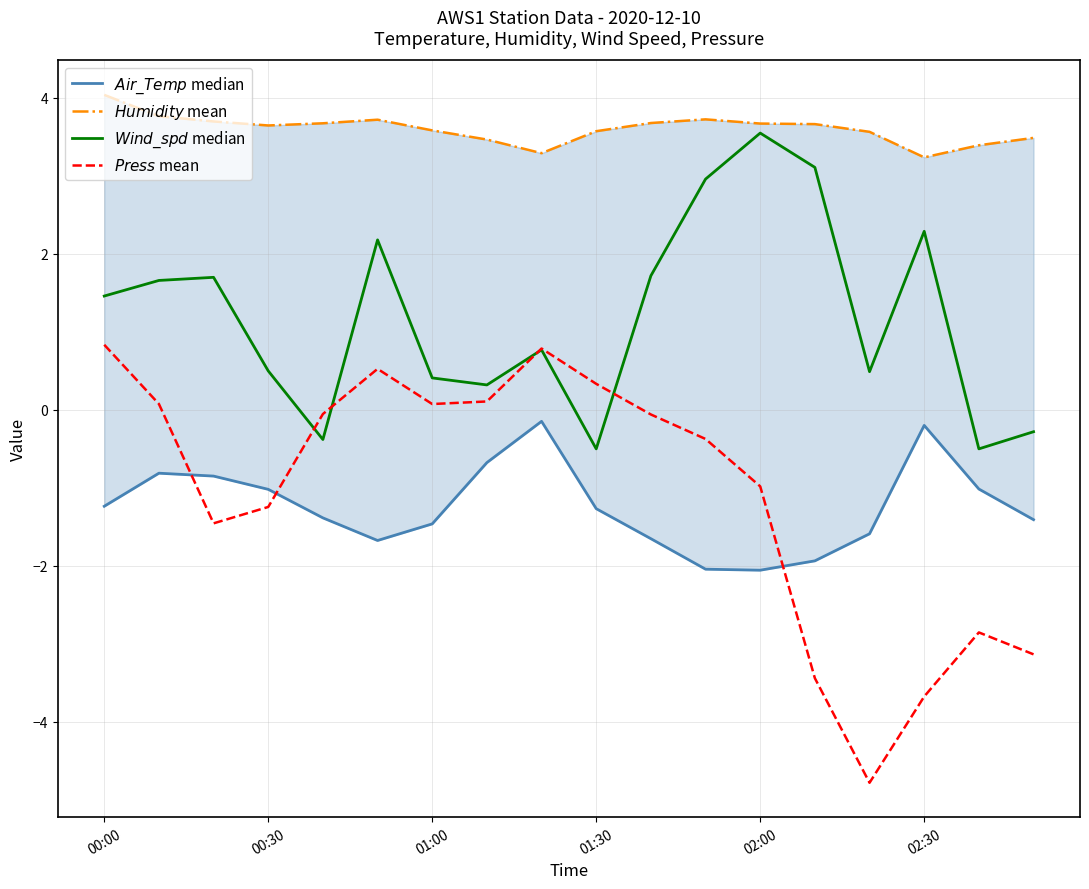

Is it true that $Air\_Temp$ median equals -1.3 at 01:30?

True